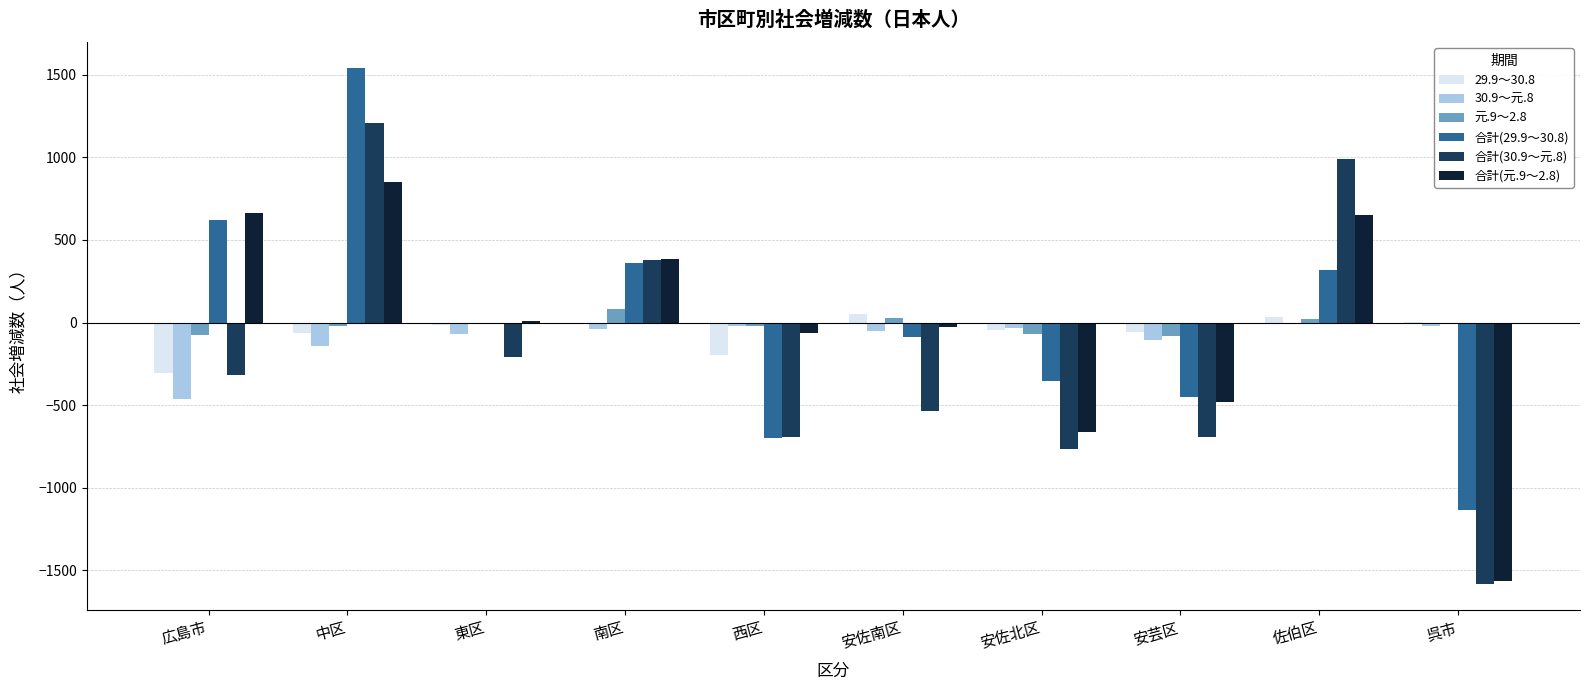

What is the total value across all series at 広島市?

122